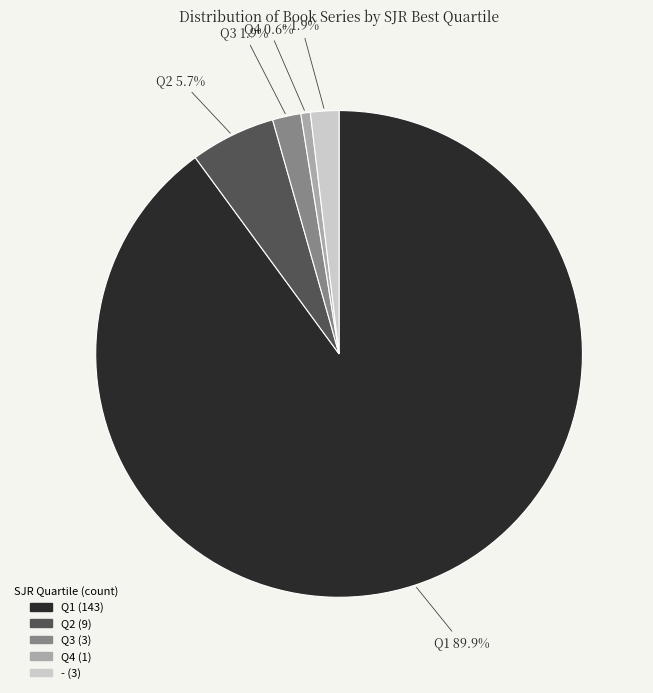

True or false: Q2 accounts for 6% of the total.

True